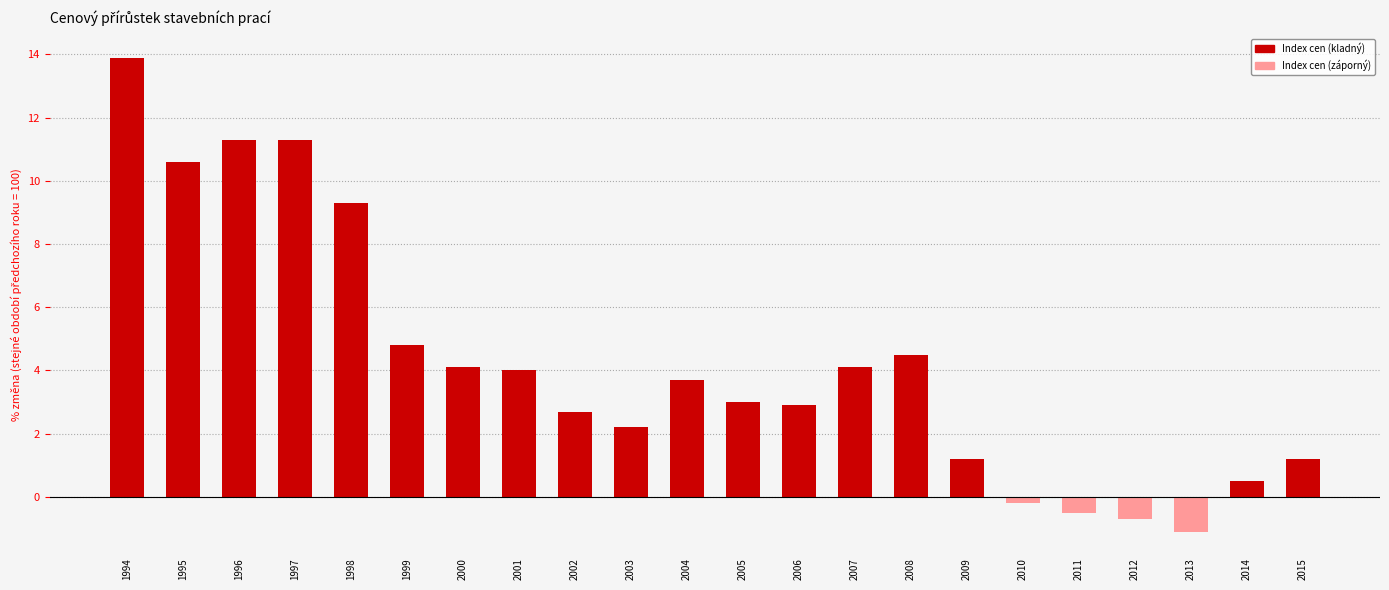

True or false: the data shows 18.9 at 1997.

False